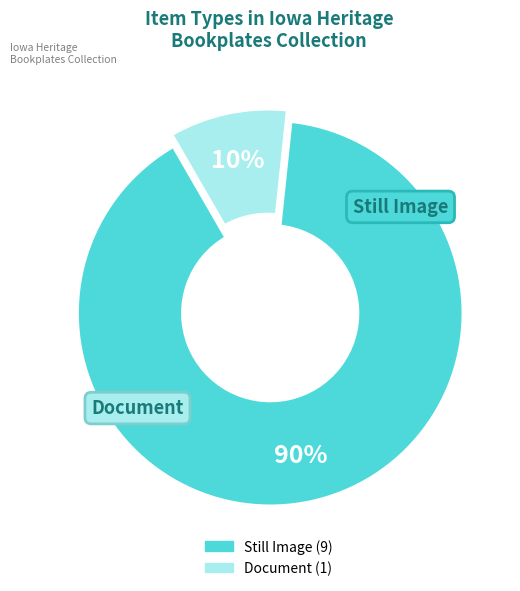

Is there any slice that represents more than half of the pie?

Yes